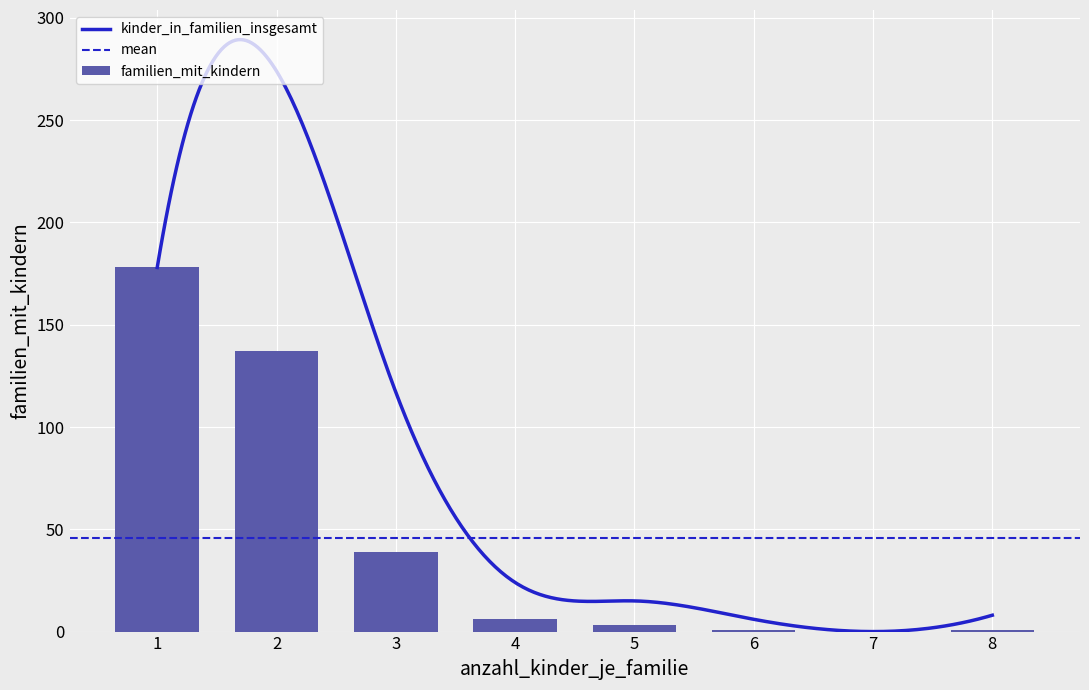

What is the highest value of the familien_mit_kindern series?

178